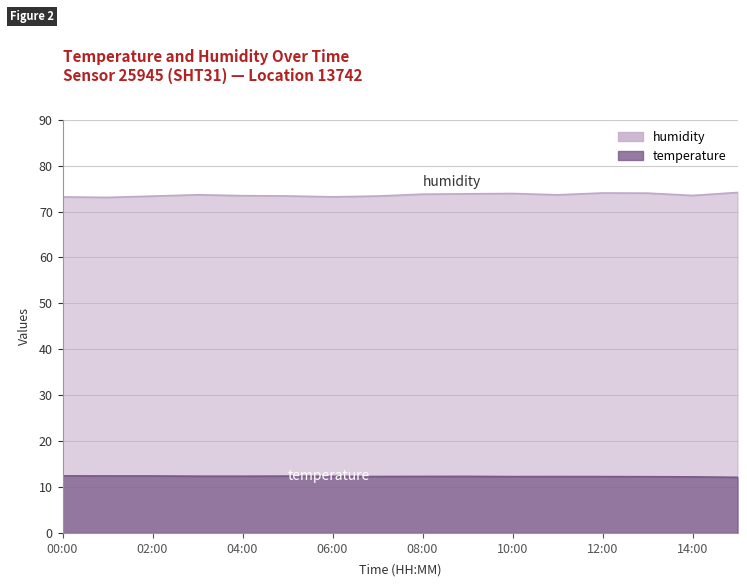

Rank the categories by temperature value from highest to lowest.

00:00, 01:00, 02:00, 05:00, 03:00, 04:00, 06:00, 09:00, 08:00, 07:00, 11:00, 10:00, 12:00, 13:00, 14:00, 15:00